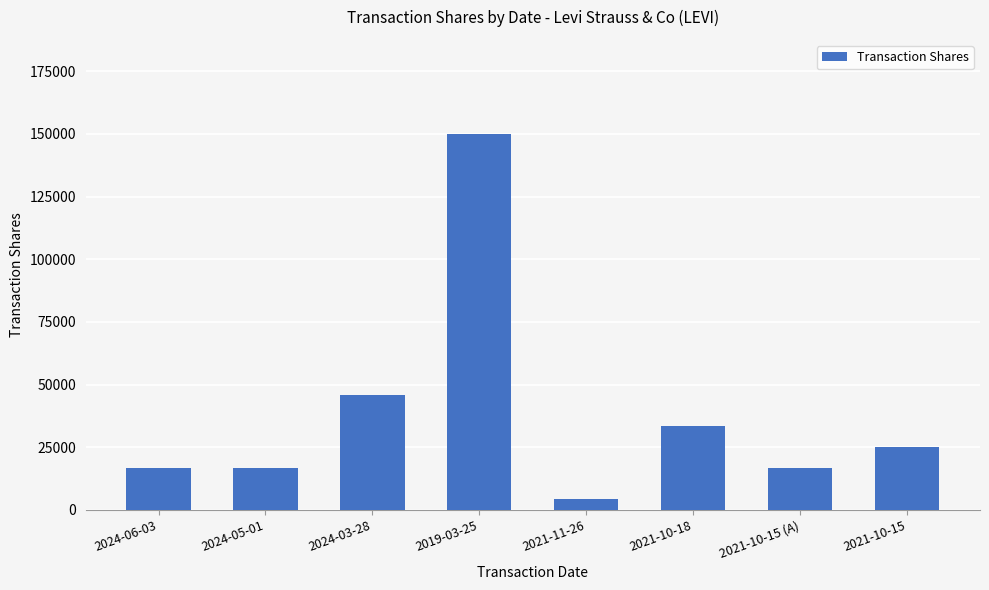

What is the difference between the second highest and minimum values?

41670